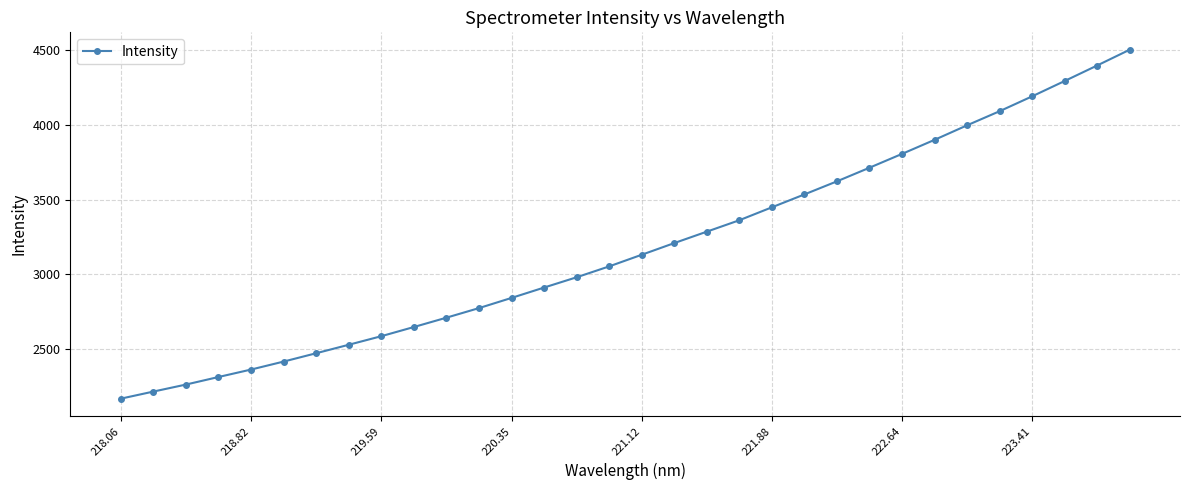

What is the maximum value shown in the chart?

4503.7